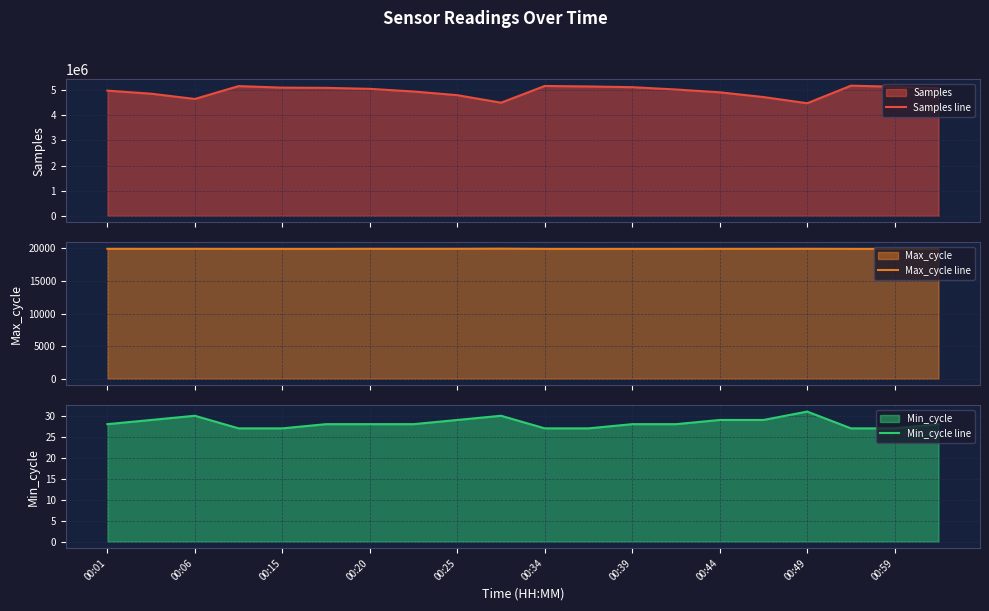

What is the maximum value for Min_cycle line?

31